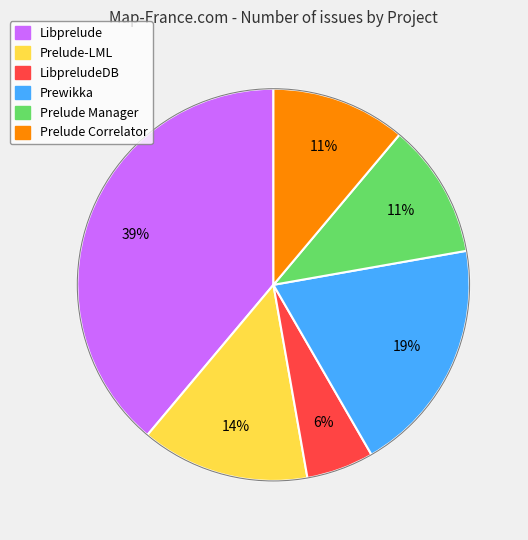

To the nearest percent, what is the difference between the largest and smallest slice percentages?

33%